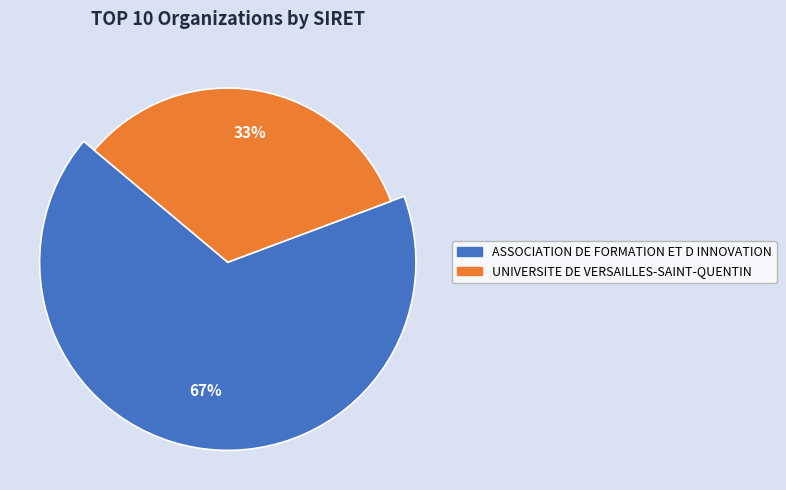

True or false: ASSOCIATION DE FORMATION ET D INNOVATION accounts for 77% of the total.

False